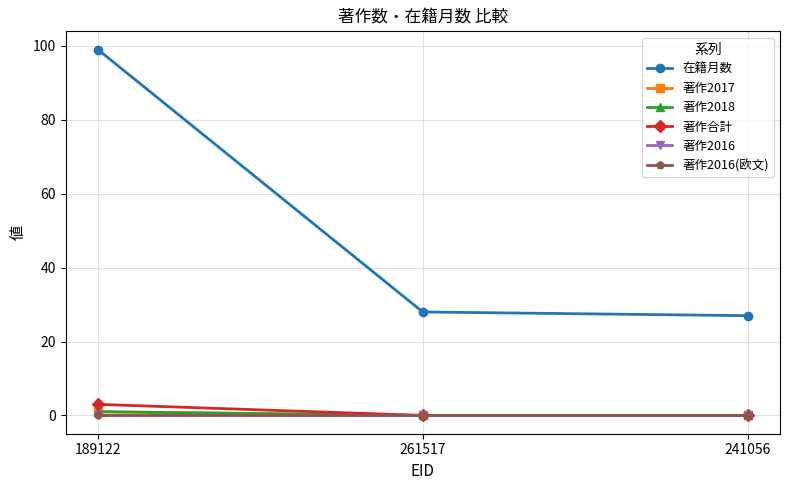

List the labels in order of 著作2016(欧文) value, smallest first.

189122, 261517, 241056